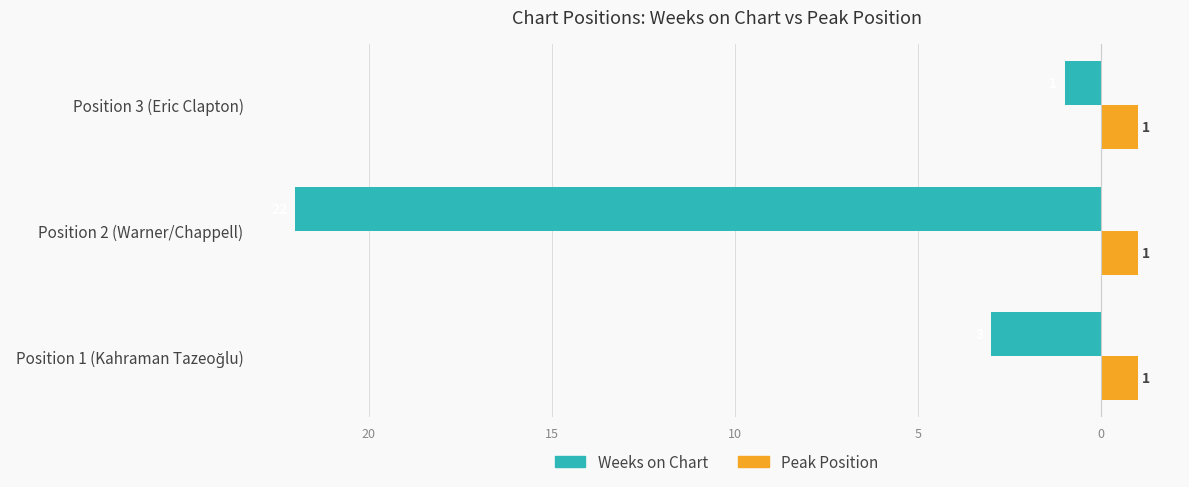

What are all the series names shown in the legend?

Weeks on Chart, Peak Position